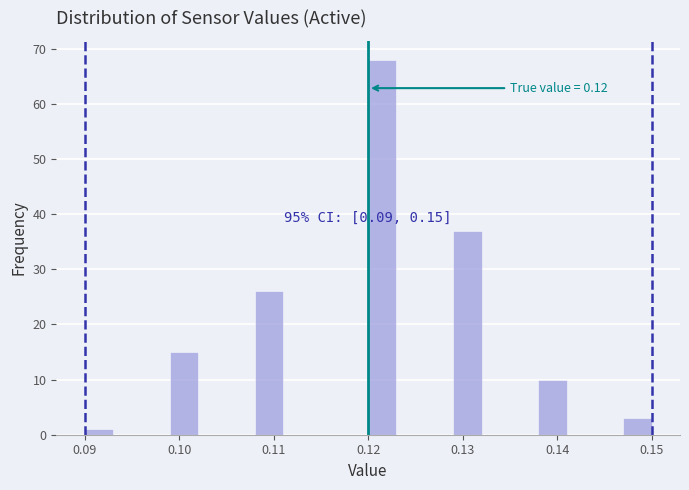

Read against the x-axis, roughly where is the centre of the tallest bar?

0.122